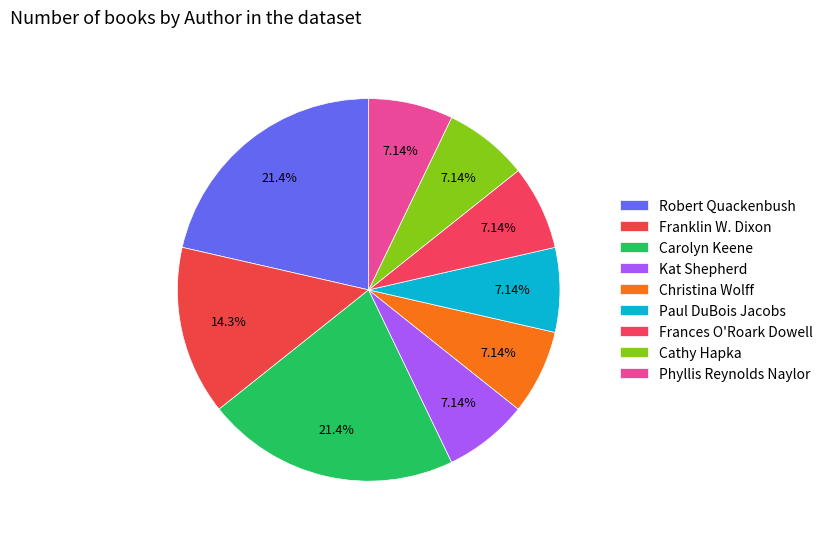

Rank the categories by value from lowest to highest.

Kat Shepherd, Christina Wolff, Paul DuBois Jacobs, Frances O'Roark Dowell, Cathy Hapka, Phyllis Reynolds Naylor, Franklin W. Dixon, Robert Quackenbush, Carolyn Keene